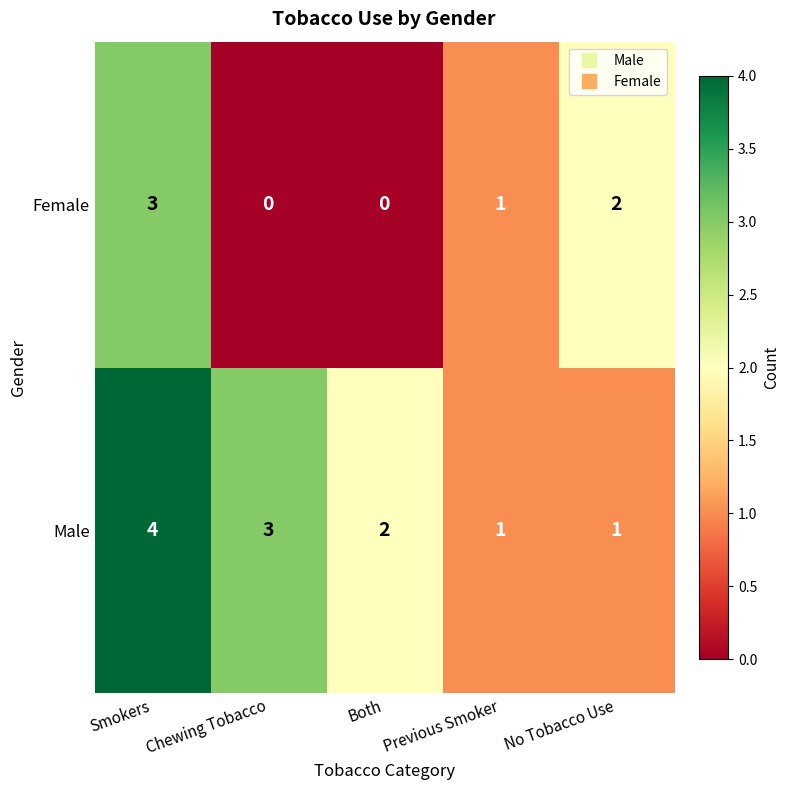

Between Smokers and No Tobacco Use, which series saw the biggest shift?

Male